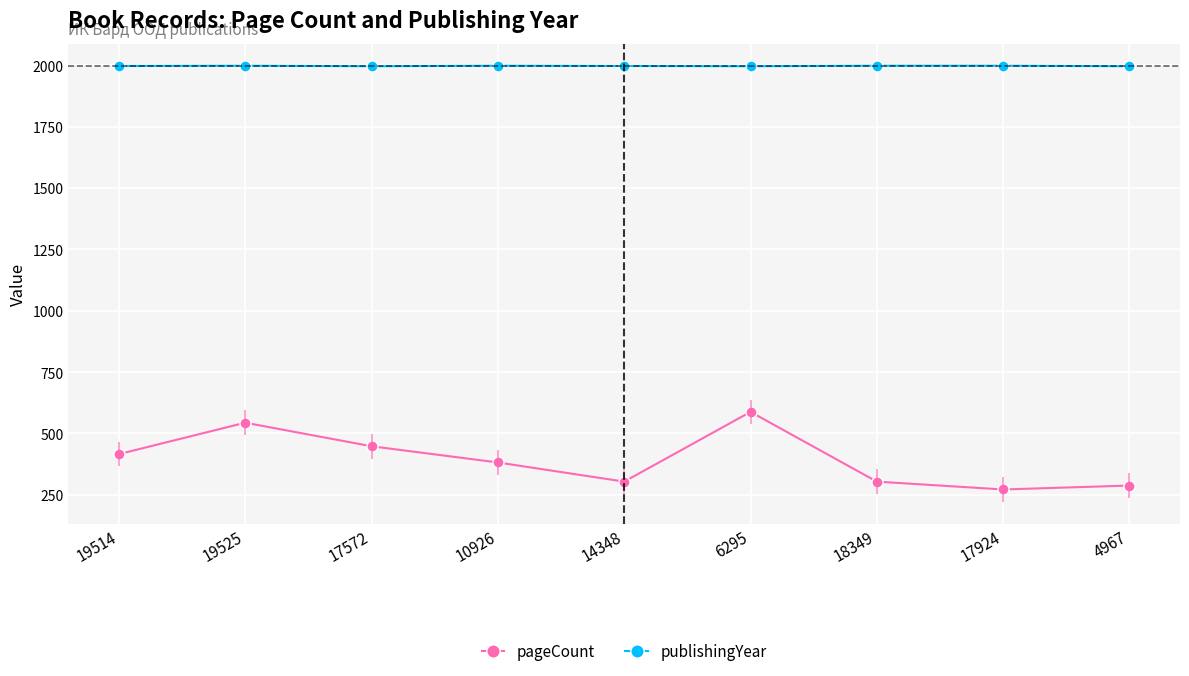

Is it true that pageCount equals 588 at 6295?

True